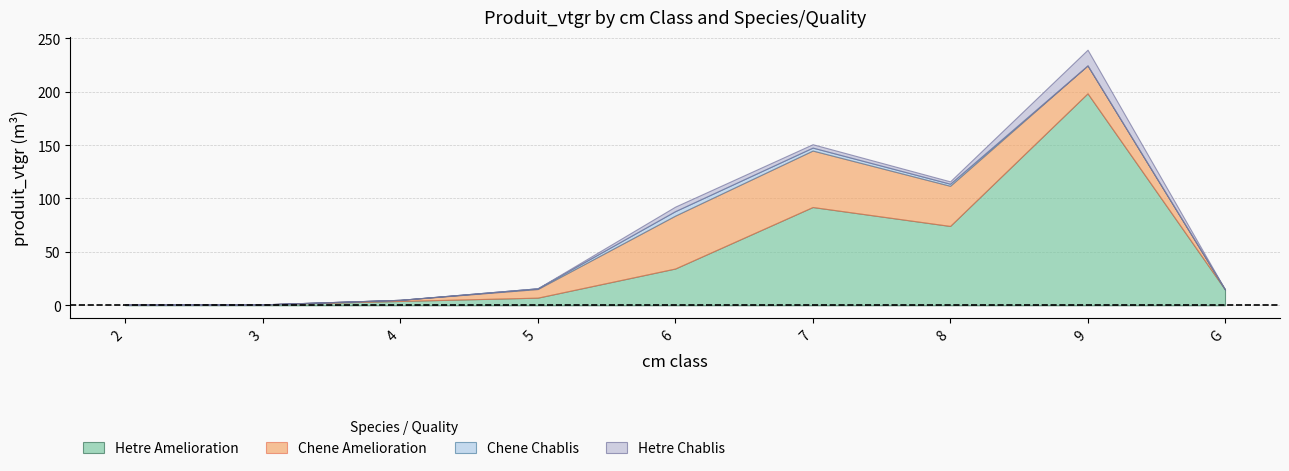

In HETRE_CHABLIS, how many points are higher than both neighbors (excluding endpoints)?

2